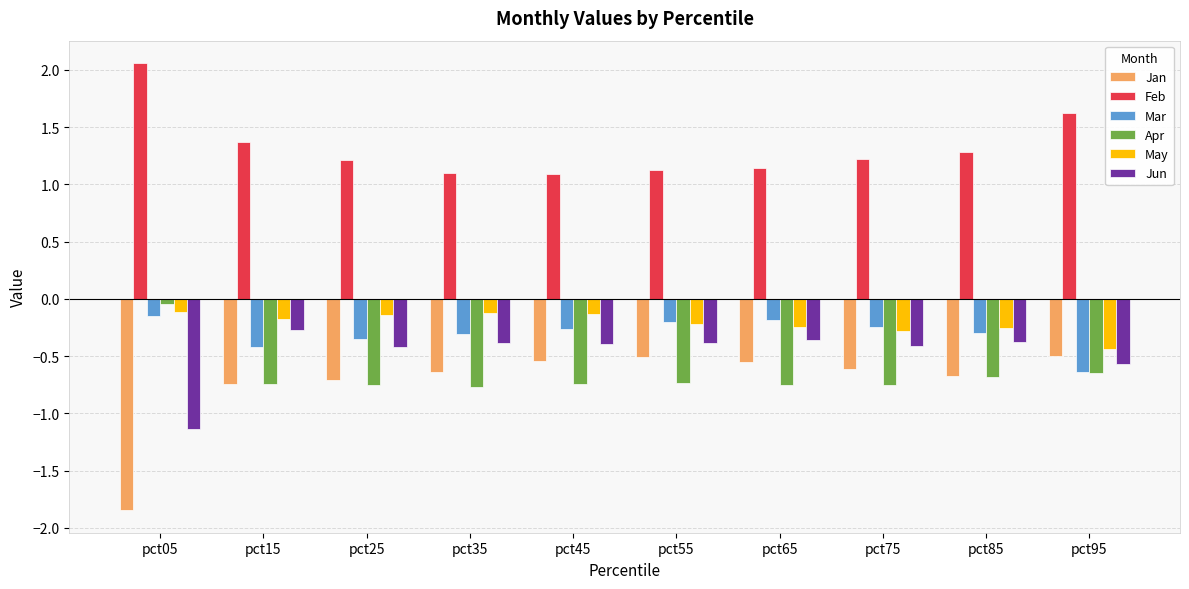

The value of Mar at pct35 is -0.5. True or false?

False